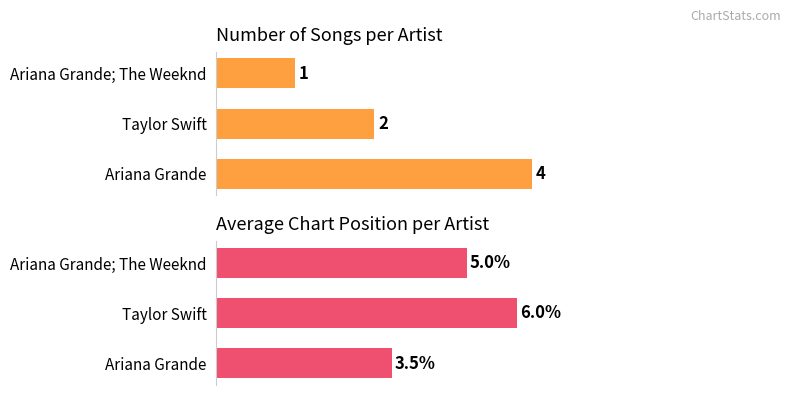

Which series has the largest range (max minus min)?

Song Count